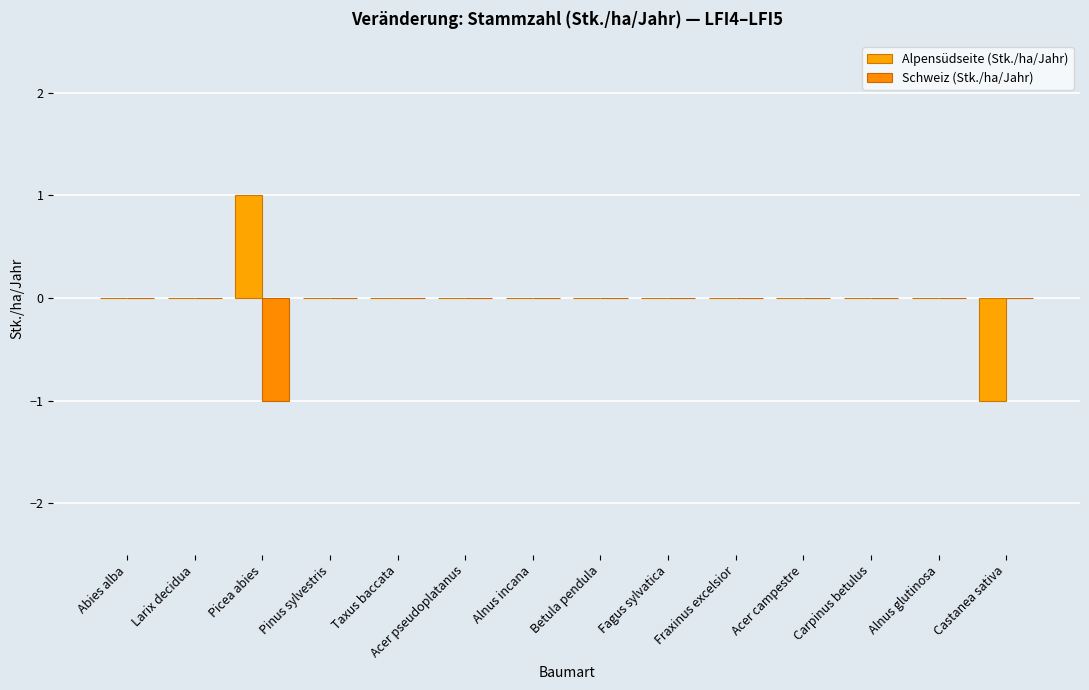

How many Schweiz (Stk./ha/Jahr) values are between 0 and 1?

13